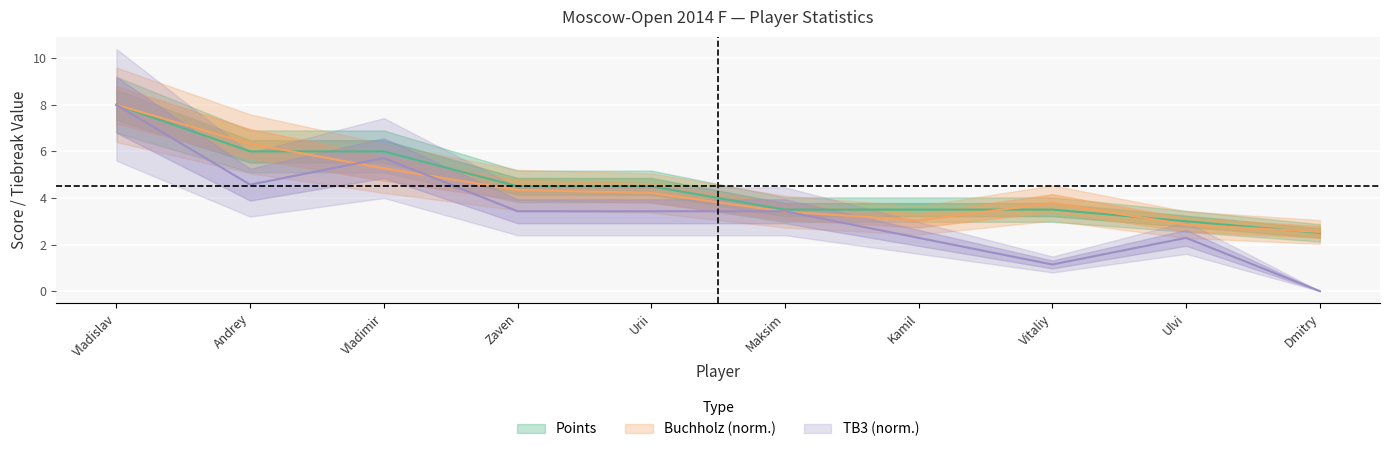

At which label does TB3 first exceed 3?

Vladislav